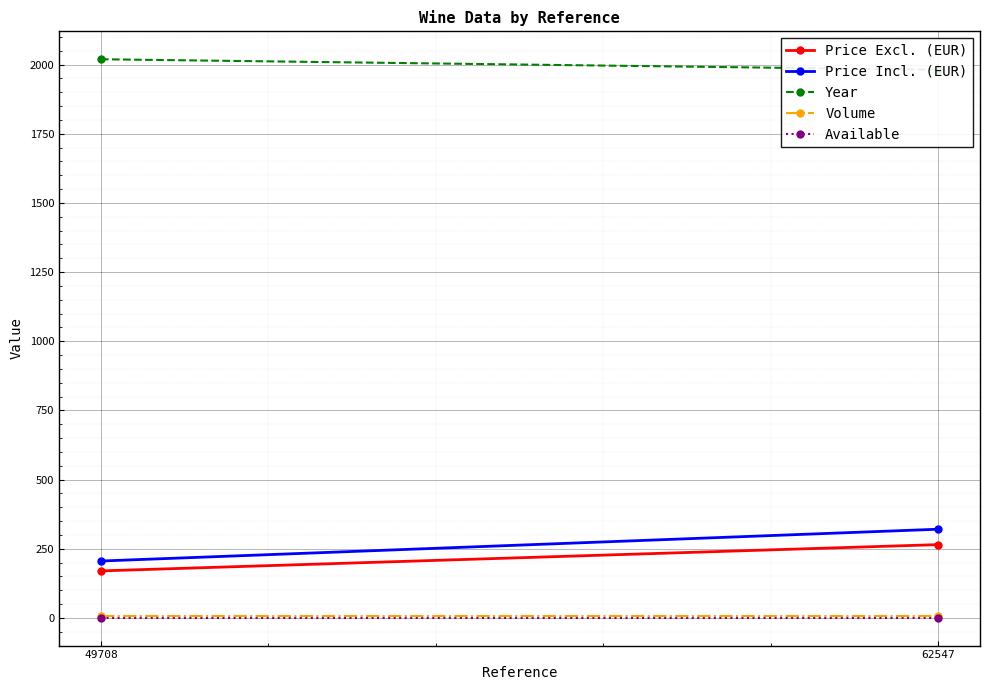

Reading right to left, transcribe all the data shown in this chart.

Price Excl. (EUR): 265.0	170.0
Price Incl. (EUR): 320.6	205.7
Year: 1981.0	2019.0
Volume: 6.0	6.0
Available: 1.0	1.0